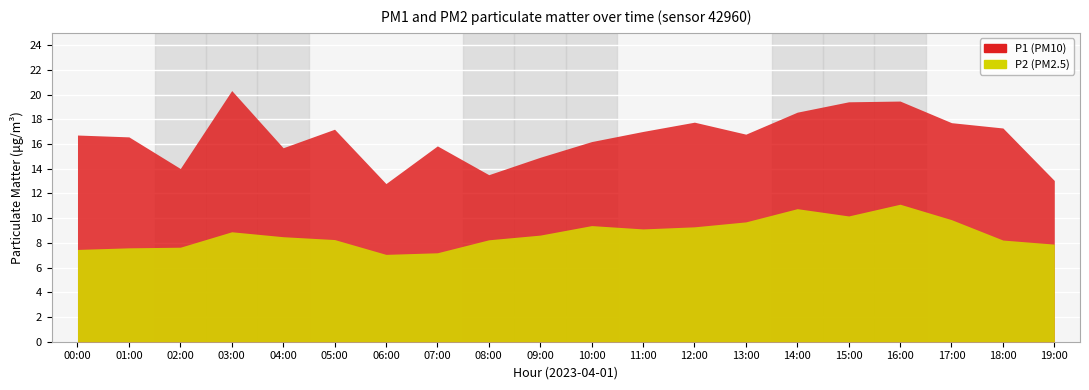

What position from the left is 10:00?

11